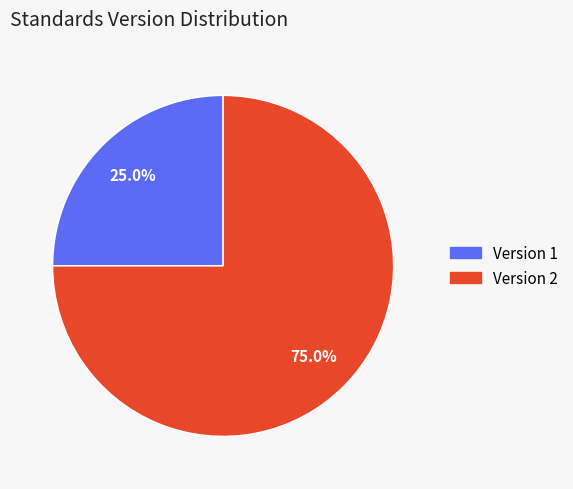

Approximately how many times larger is the value at Version 1 compared to Version 2?

0.3